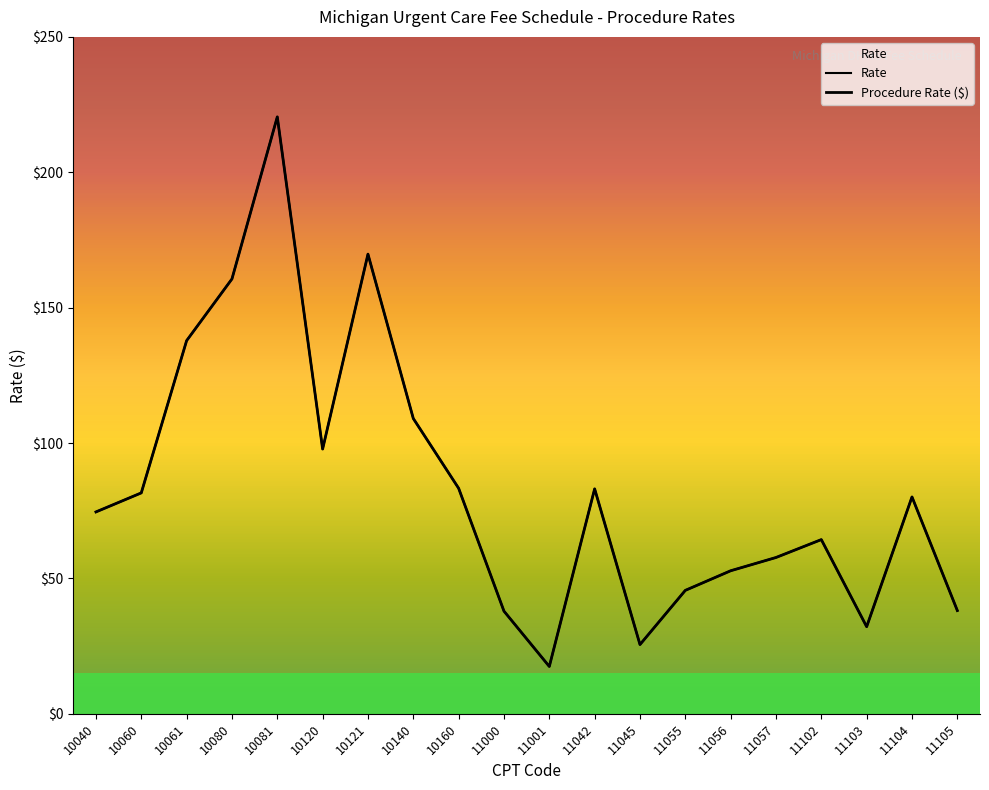

How many values exceed 80?

10